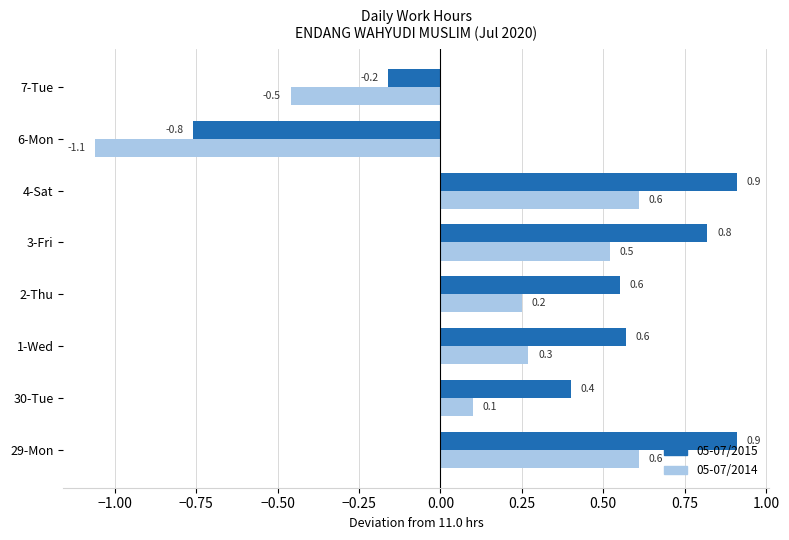

Is it true that 05-07/2015 equals 0.8 at 3-Fri?

True